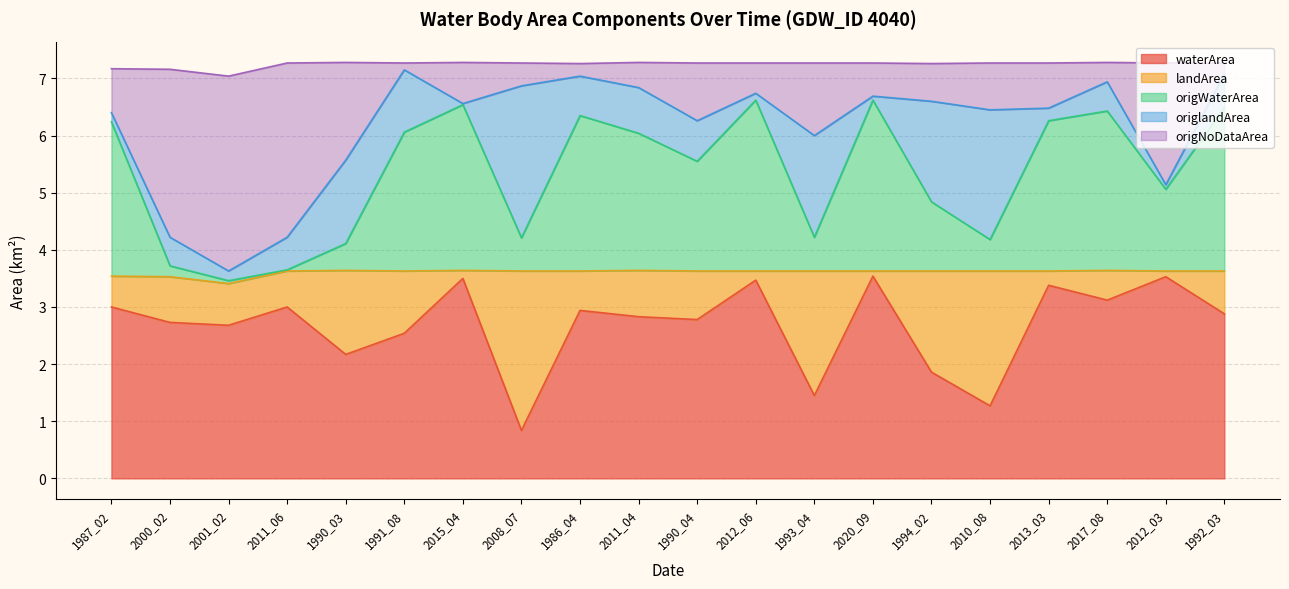

How many data points in waterArea are above 2?

16